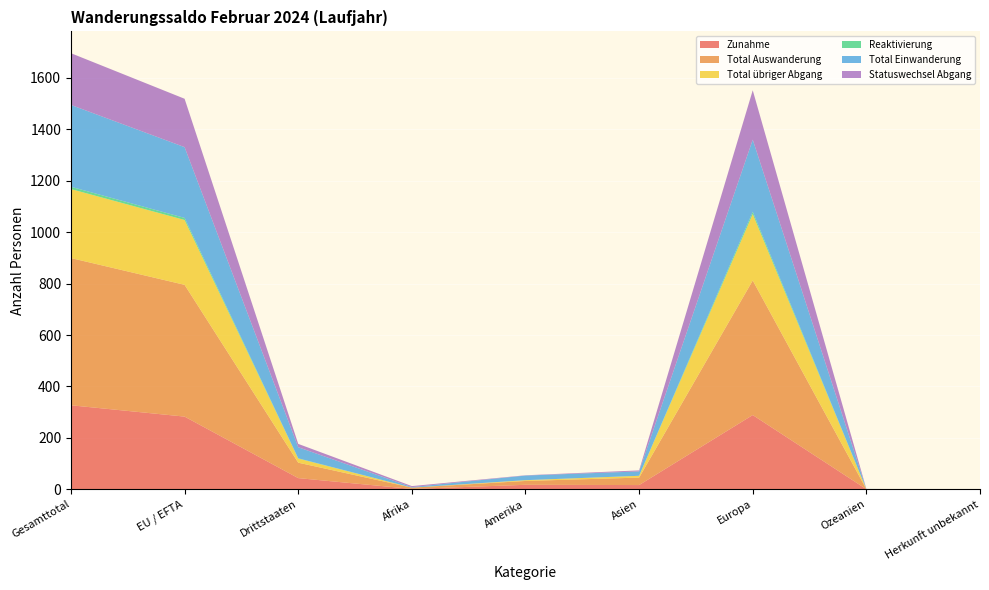

Reading left to right, extract all data points from this chart.

Zunahme: 327	283	44	2	18	17	289	1	0
Total Auswanderung: 572	512	60	5	15	29	523	0	0
Total übriger Abgang: 268	252	16	0	3	7	258	0	0
Reaktivierung: 9	8	1	0	0	0	9	0	0
Total Einwanderung: 318	275	43	2	18	17	280	1	0
Statuswechsel Abgang: 201	188	13	4	1	4	192	0	0